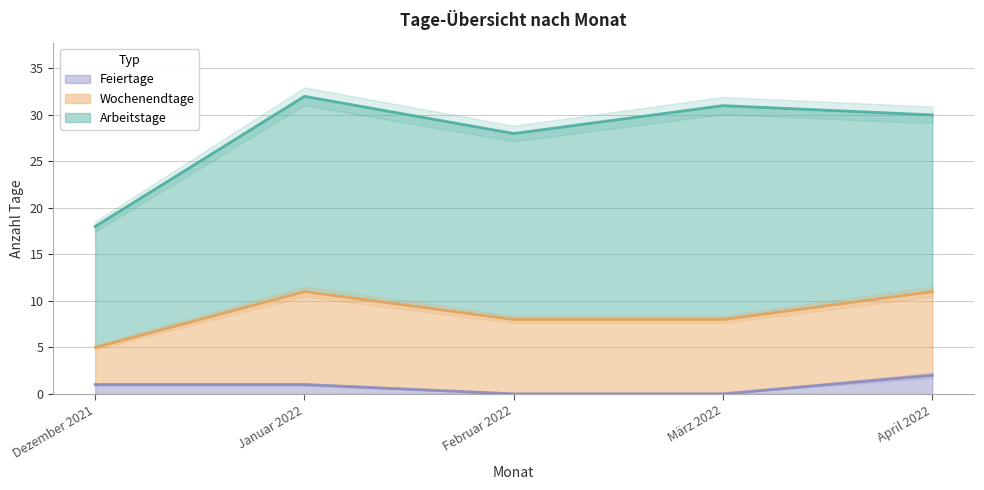

Where does the Wochenendtage series first go above 8?

Januar 2022